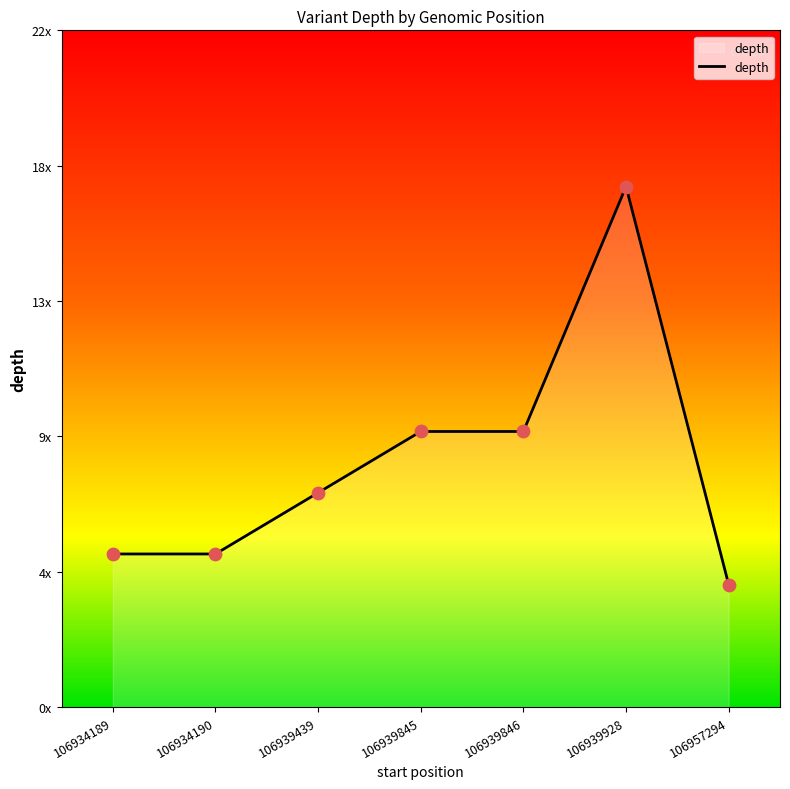

Does the chart have visible grid lines?

No